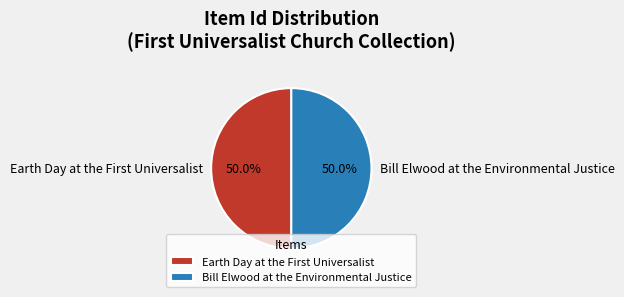

The Bill Elwood at the Environmental Justice slice represents 50% of the pie. True or false?

True